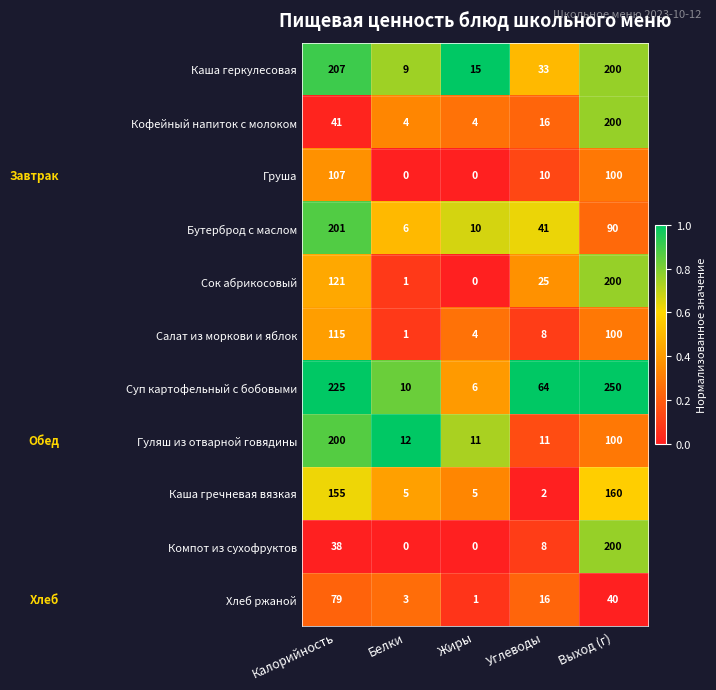

How many data points does each series have?

5